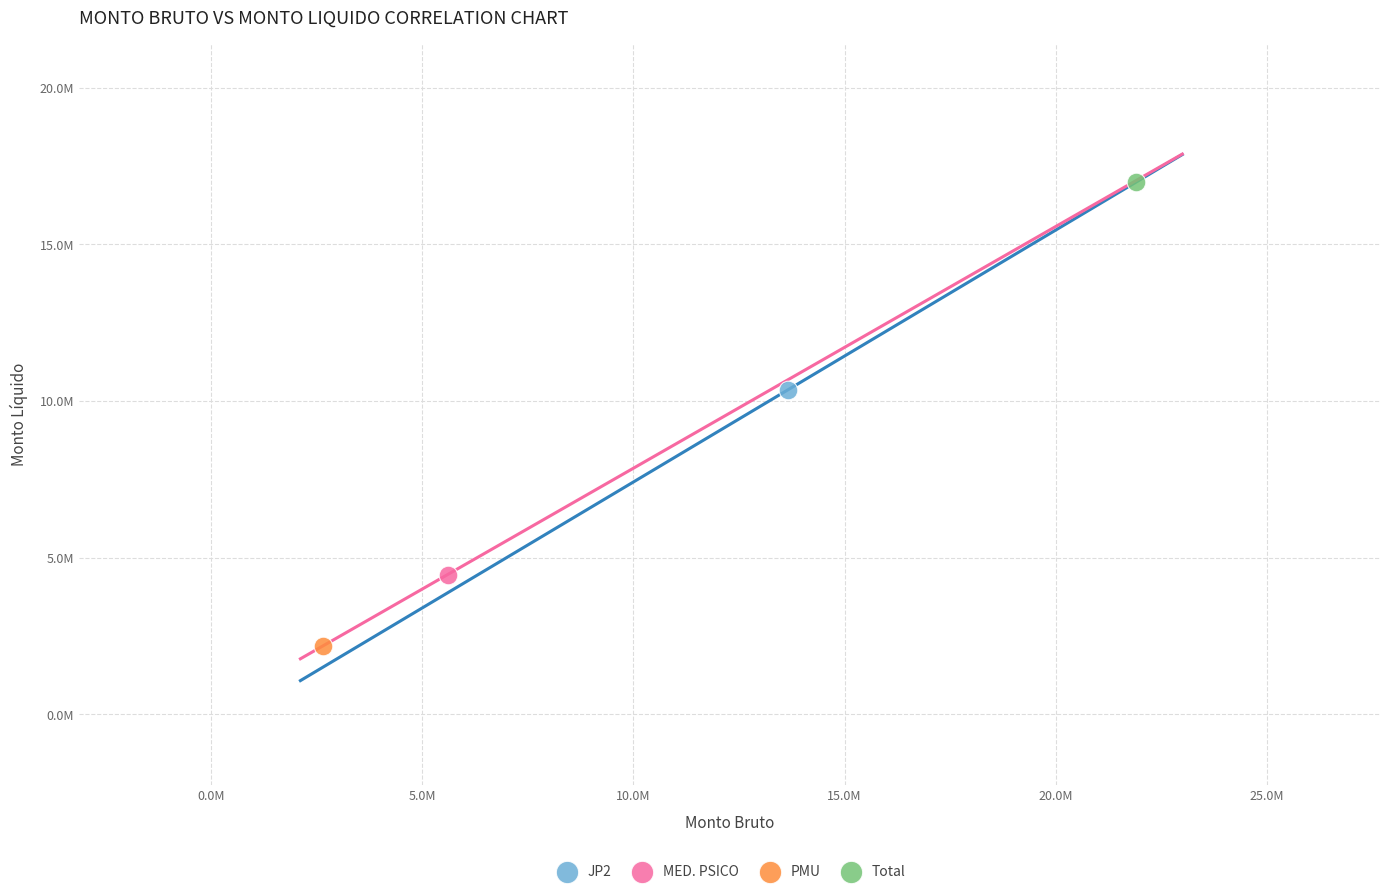

Which series contains the highest Y value?

Total